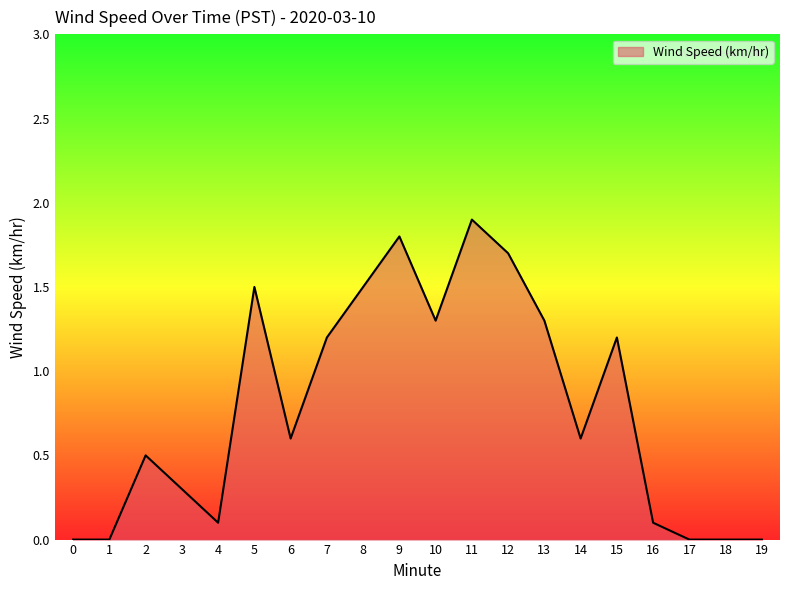

What is the difference between the values at 2 and 7?

0.7